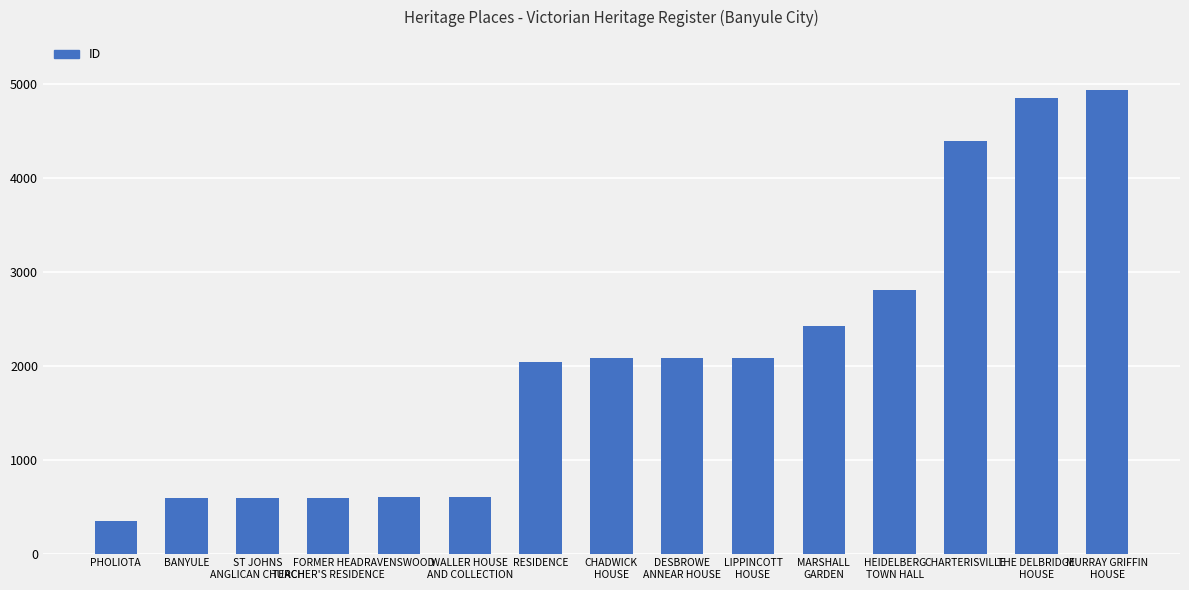

What is the difference between the maximum and minimum values?

4592